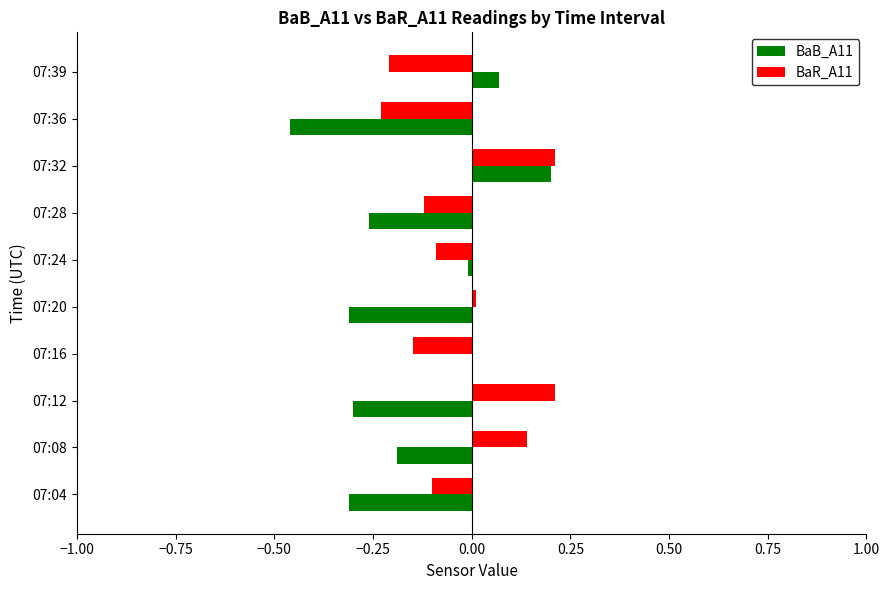

The BaB_A11 series shows -0.4 at 07:04. True or false?

False